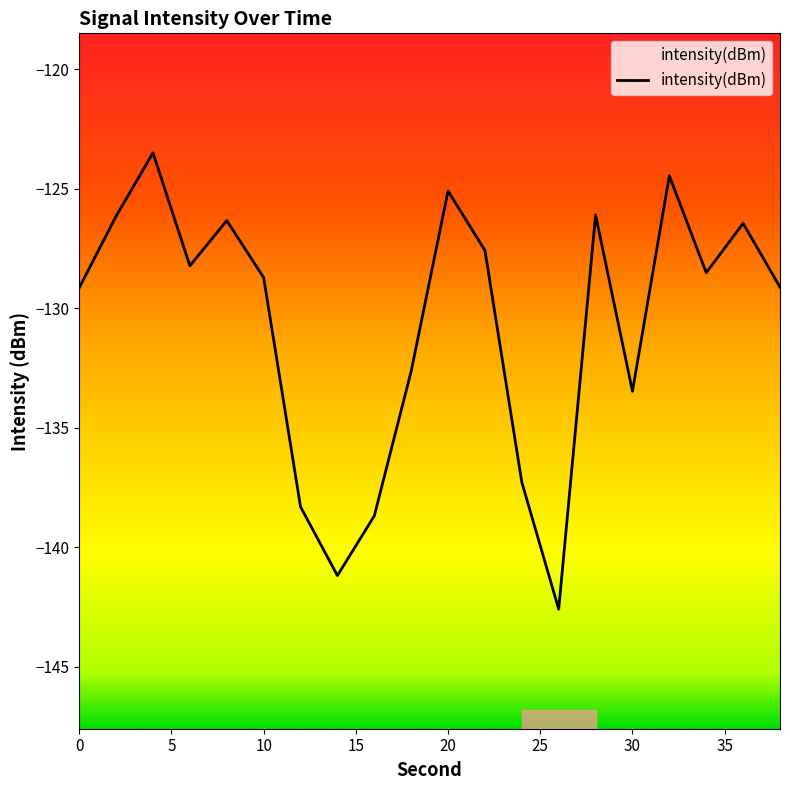

At which category does the data reach its first local valley?

6